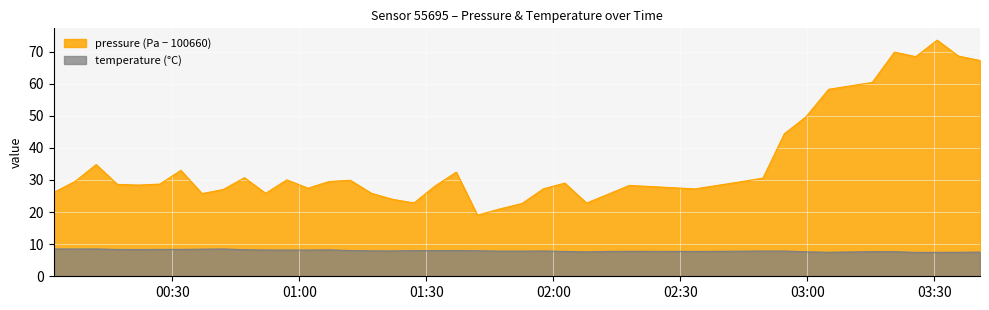

True or false: pressure (scaled) and temperature cross at least once.

False